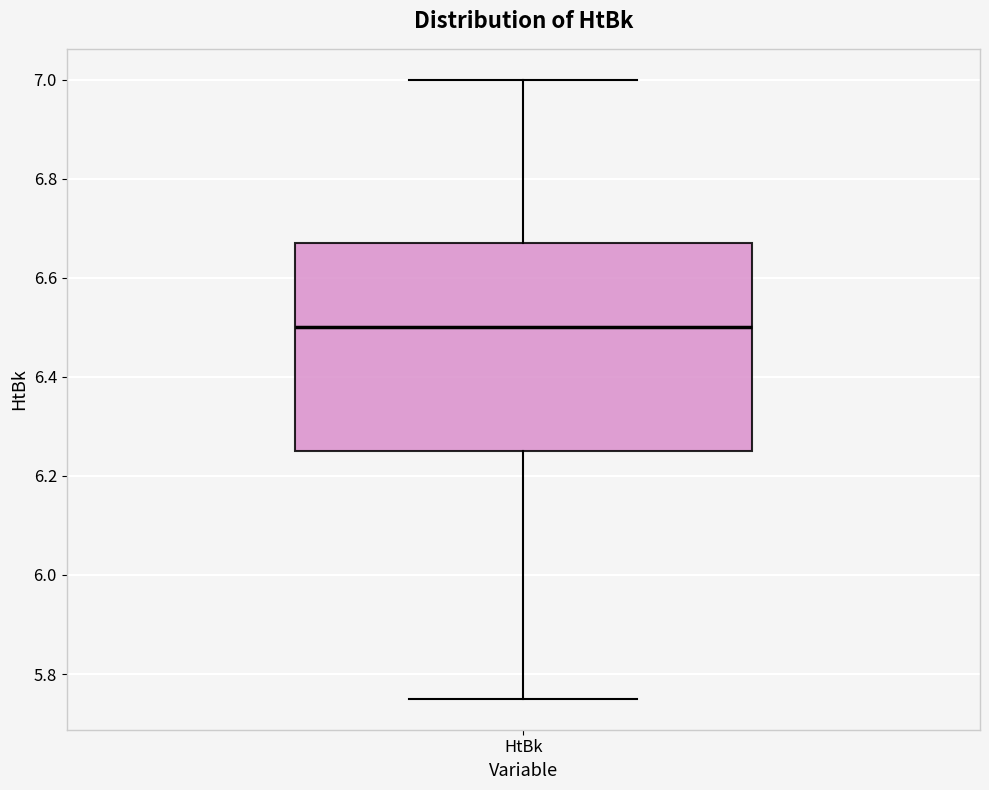

Transcribe this box plot: give where the median line is, the range the box spans, and where the two whiskers end, as read against the y-axis. The values are not printed on the chart, so give them approximately, as read against the axis.

median 6.50, box 6.26 to 6.68, whiskers 5.76 to 7.00